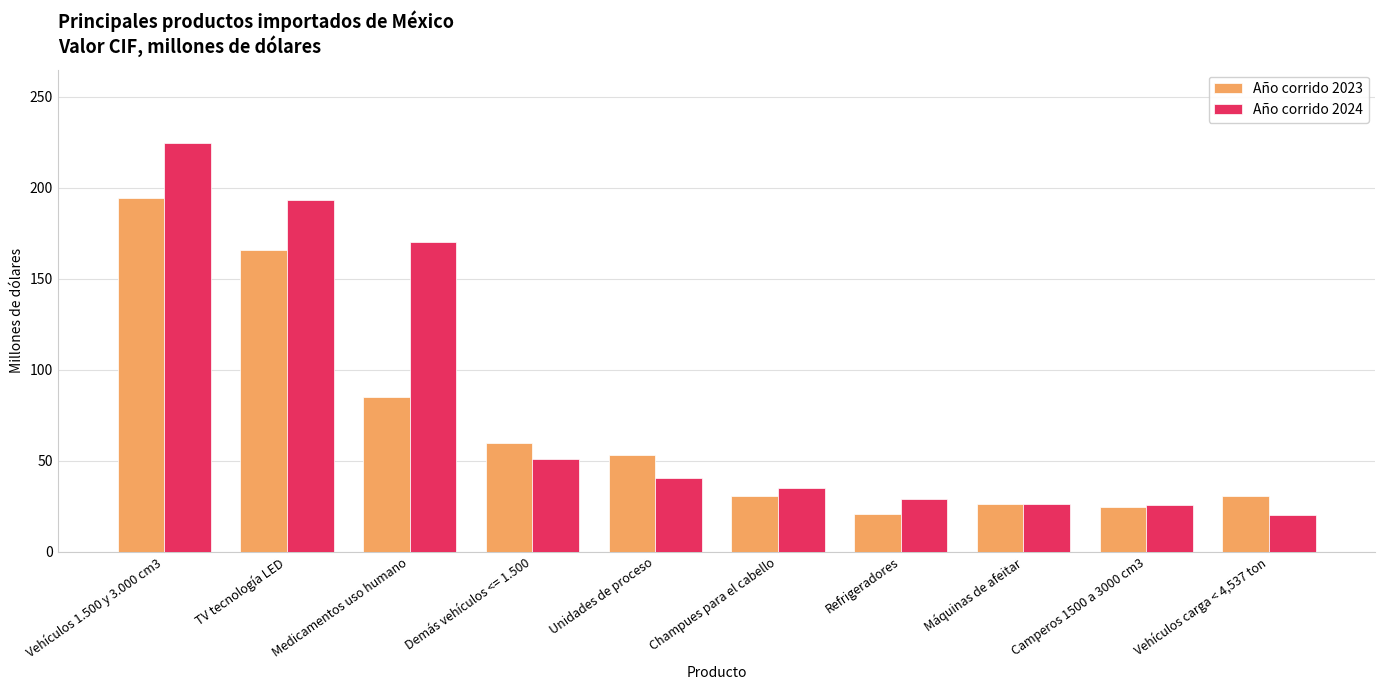

What are all the series names shown in the legend?

Año corrido 2023, Año corrido 2024